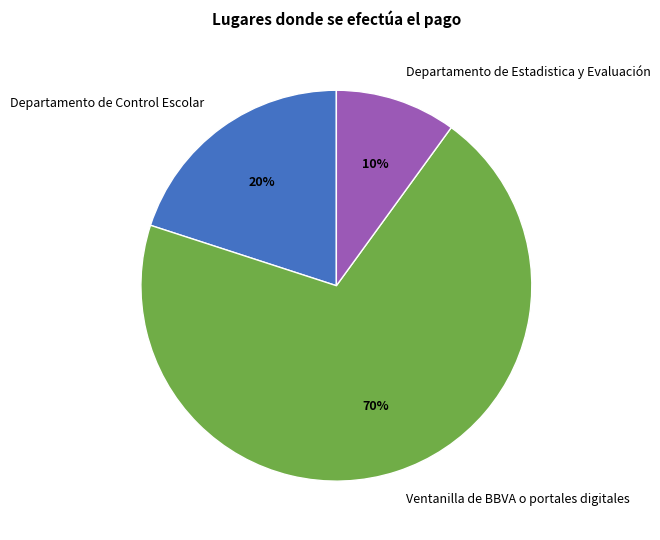

How many slices are in this pie chart?

3